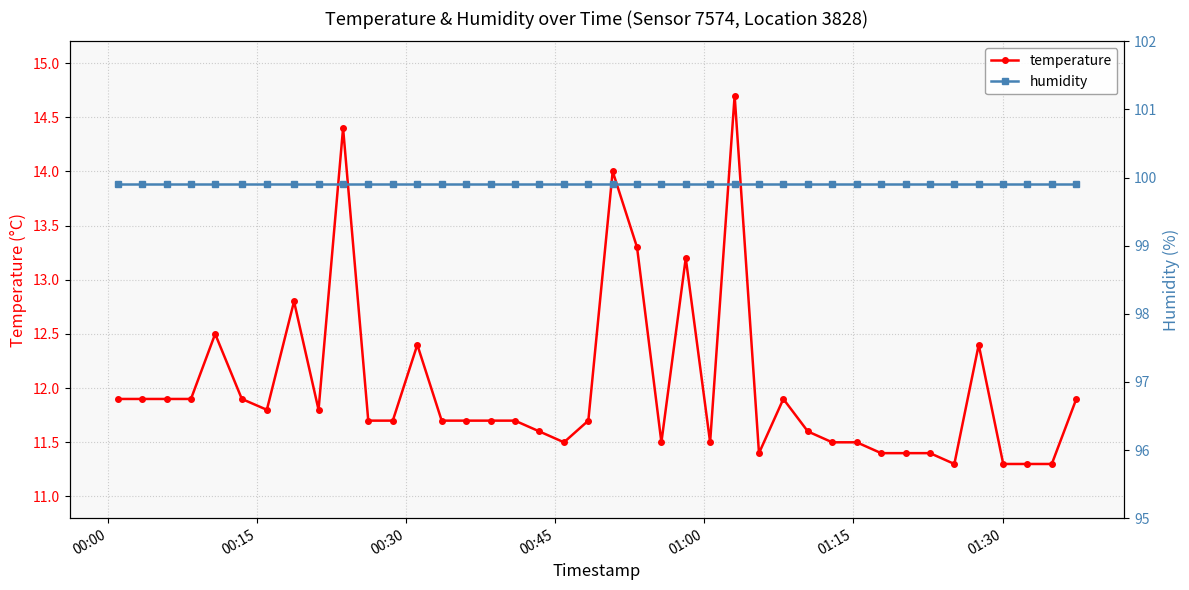

What is the value of the temperature point at the 33rd from the left?

11.4